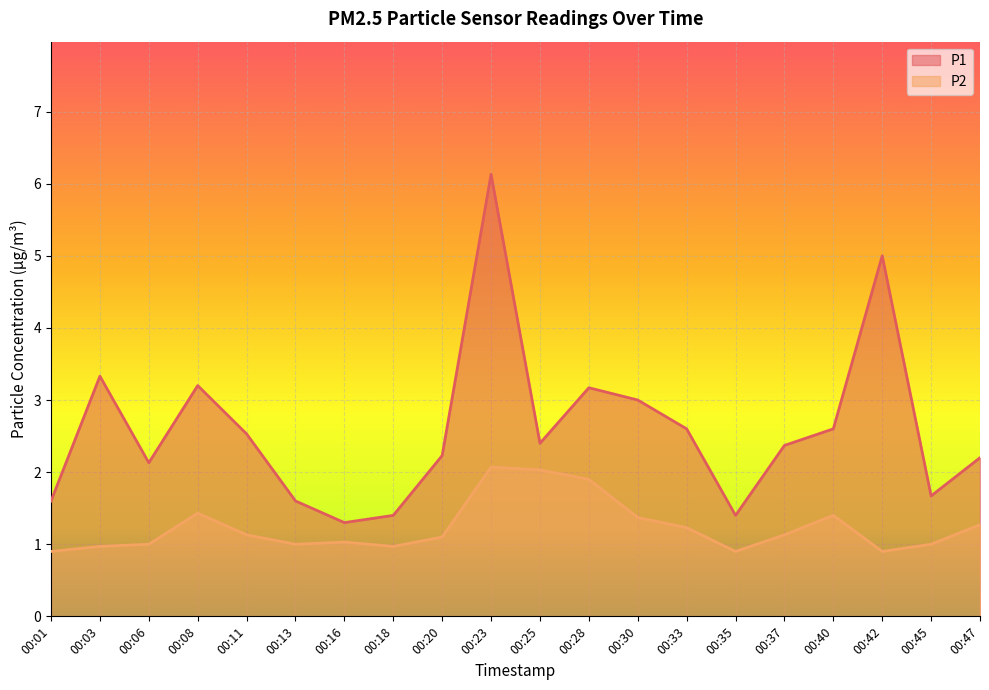

Is the value of P1 at 00:47 greater than the value of P2 at 00:23?

Yes